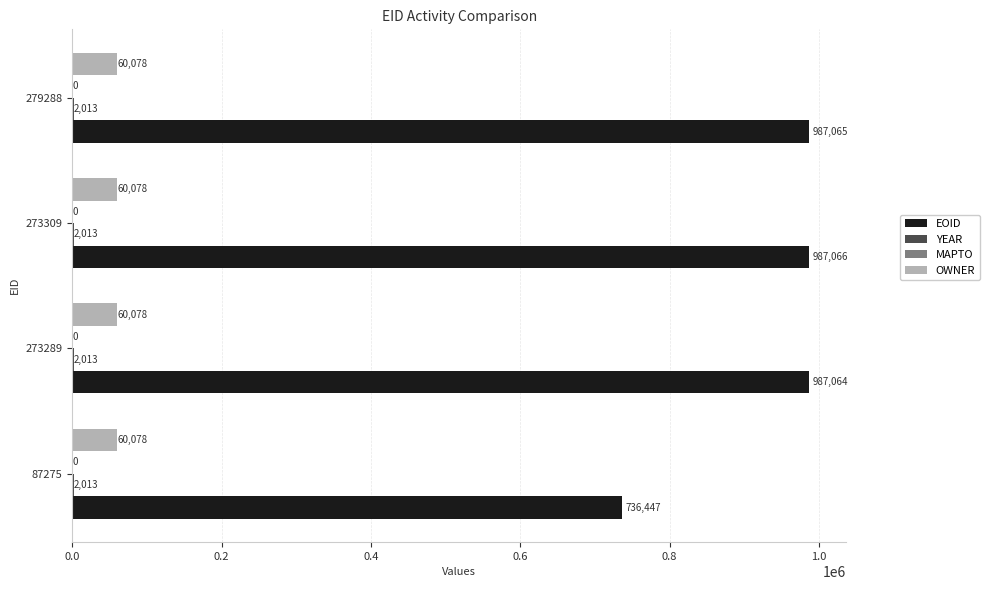

Is it true that OWNER equals 98477 at 273289?

False